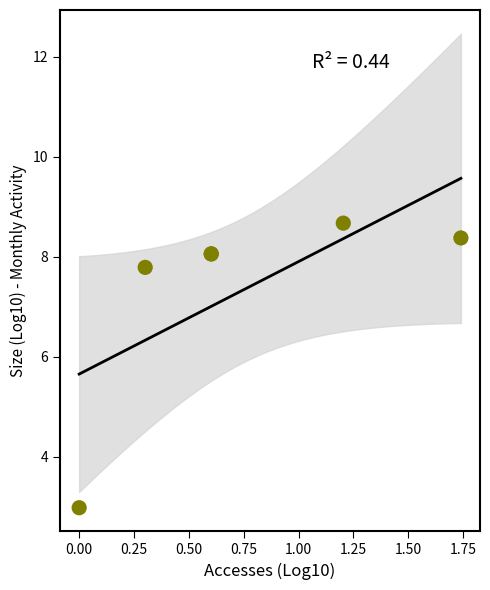

What Y value in the scatter plot is closest to 5?

3.0